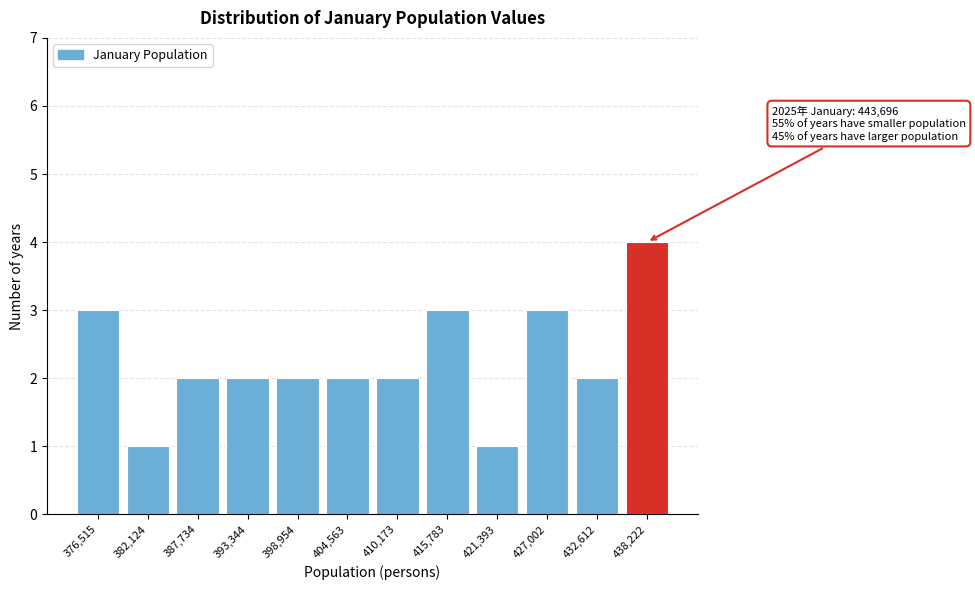

Reading left to right, list all the values displayed in this chart.

3	1	2	2	2	2	2	3	1	3	2	4